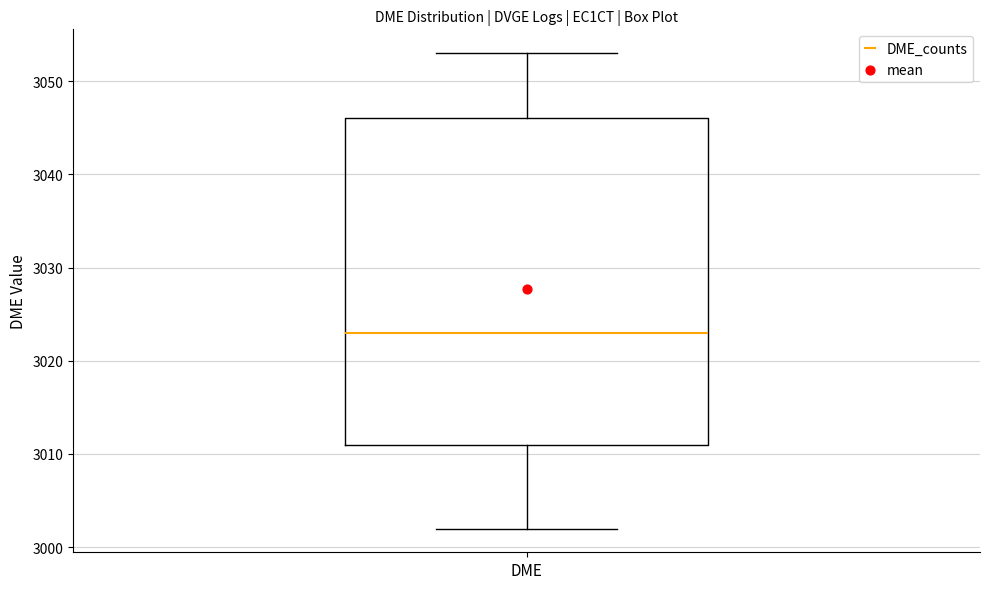

Read this box plot against the y-axis: the position of the median line, the range covered by the box, and the ends of both whiskers. The values are not printed on the chart, so give them approximately, as read against the axis.

median 3023, box 3011 to 3046, whiskers 3002 to 3053